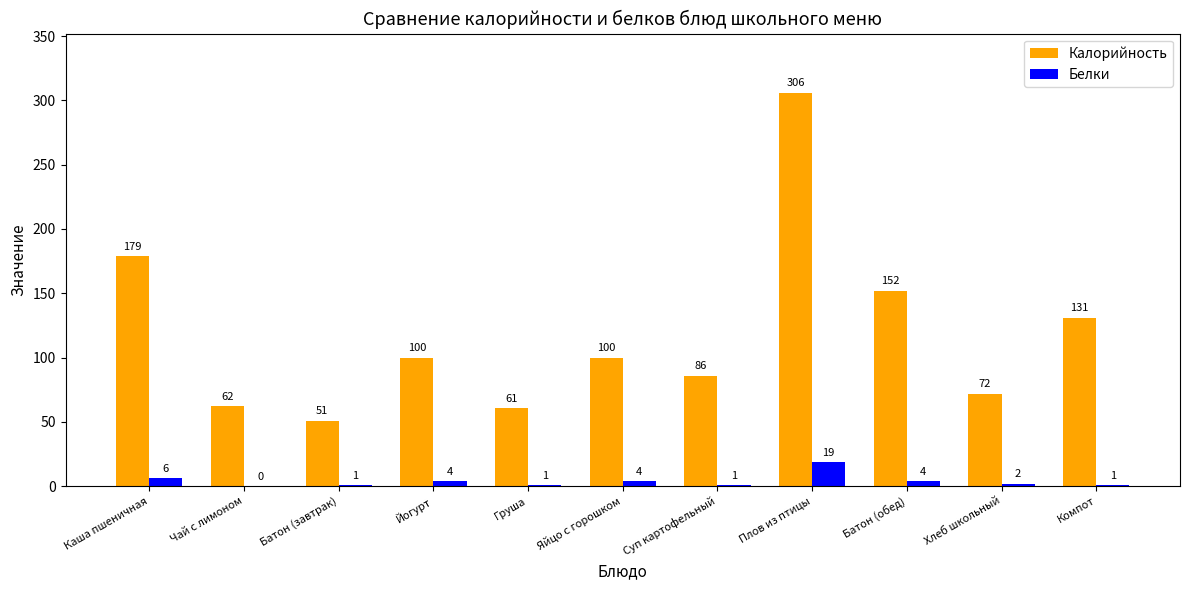

What is the approximate value of Калорийность at Компот?

131